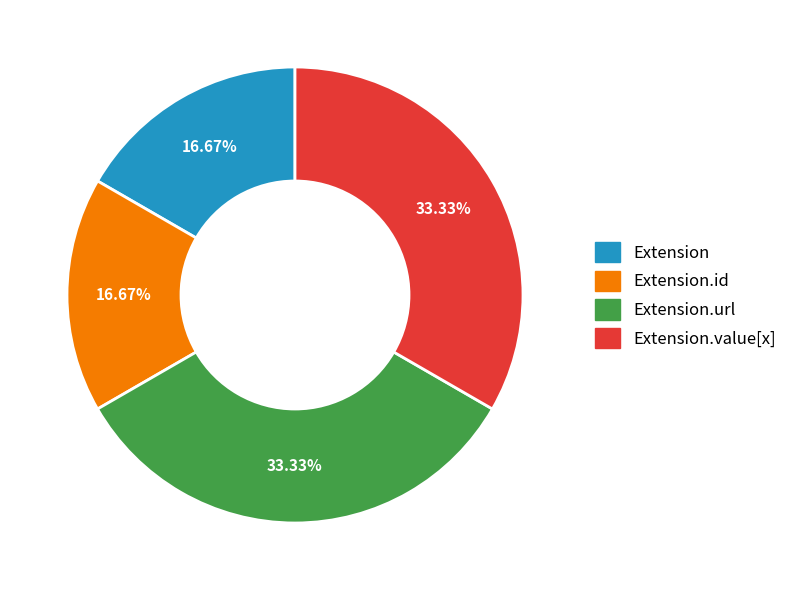

Is there a majority slice in this chart?

No